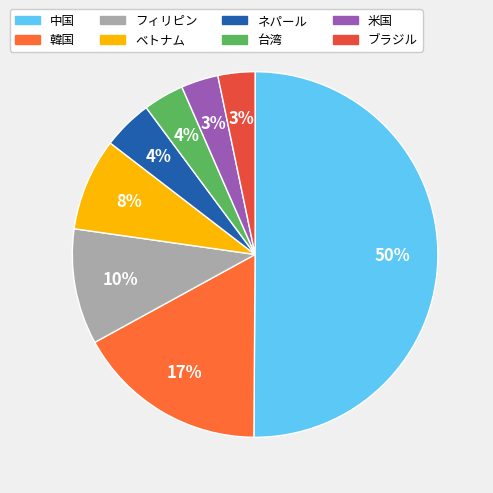

To the nearest percent, what is the difference between the ベトナム and ブラジル slice percentages?

5%